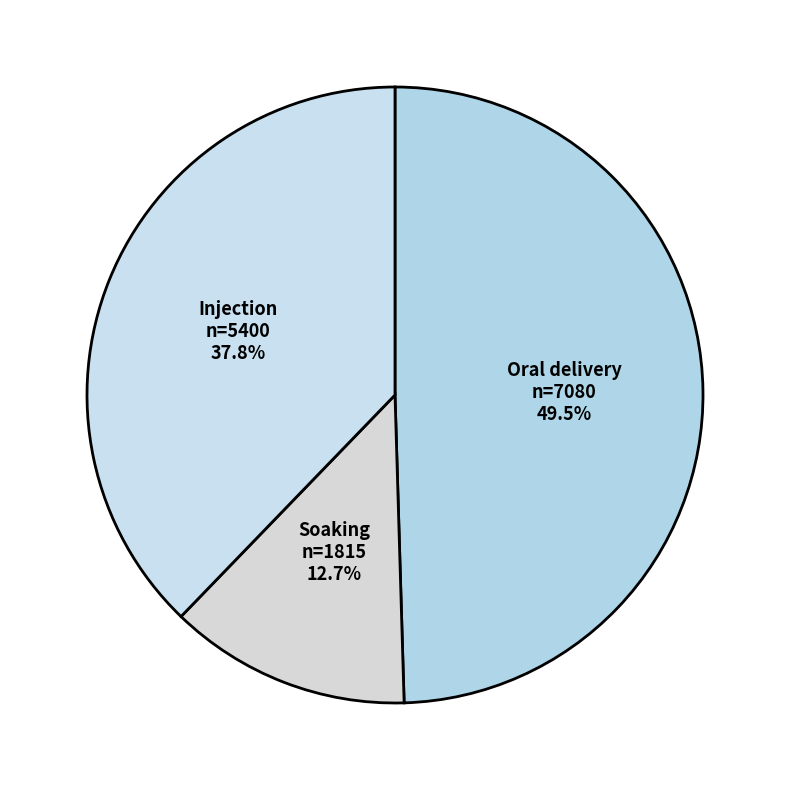

To the nearest percent, what is the average slice percentage?

33%